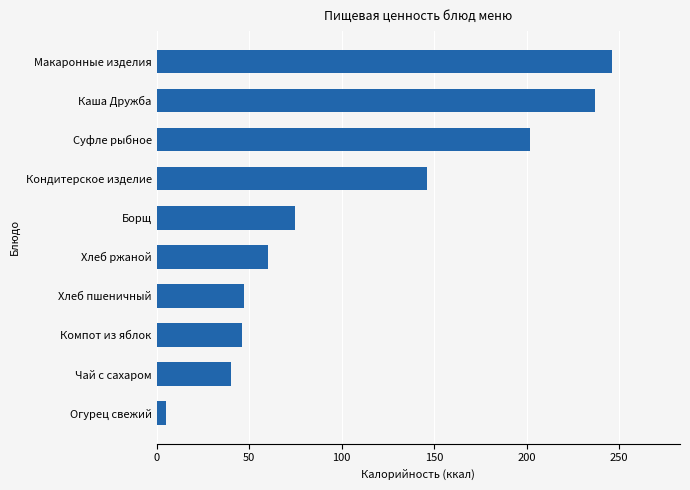

What value does the data have at Кондитерское изделие?

146.4